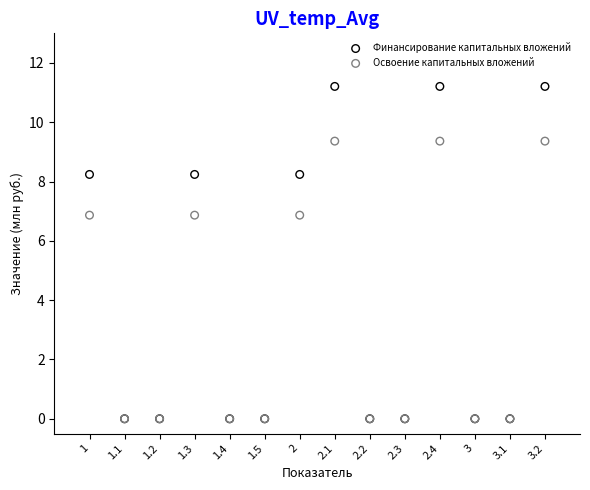

Which series contains the highest Y value?

Финансирование капитальных вложений